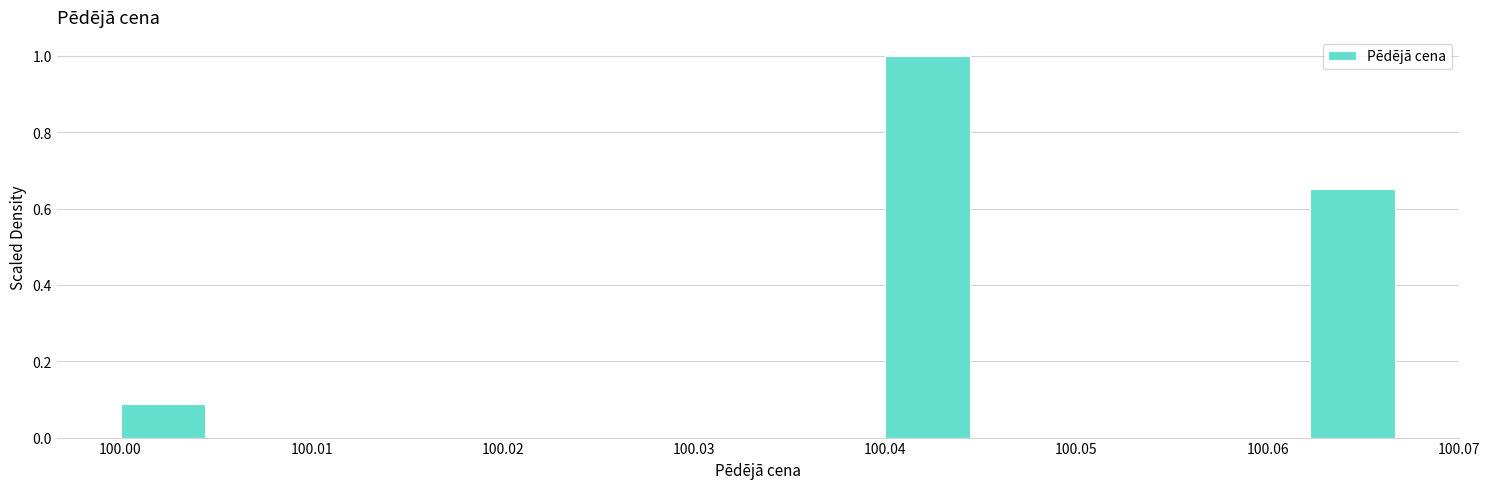

How tall is the bar that spans 100.000 to 100.004 on the x-axis? Neither the bar edges nor the heights are printed on the chart, so give them approximately, as read against the axes.

0.08